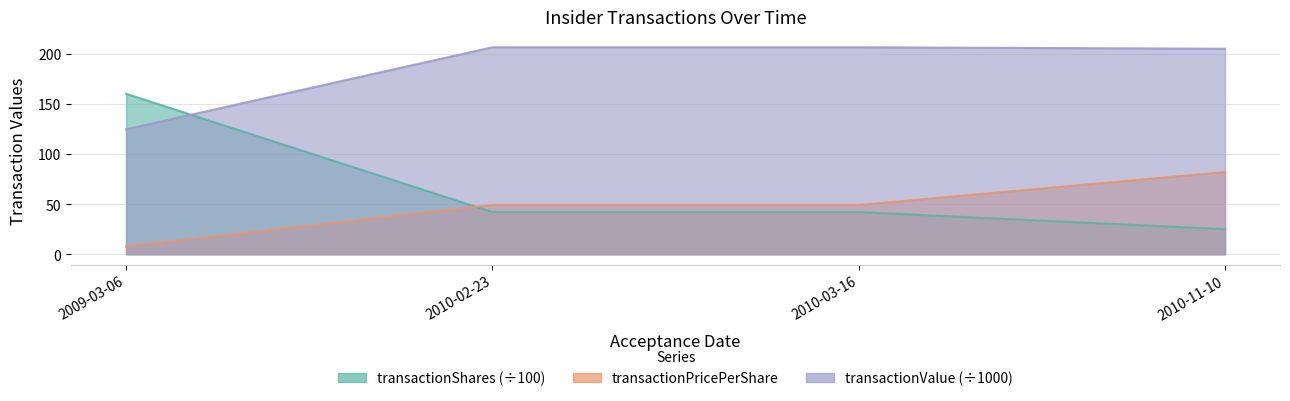

Does the chart display data point markers on the line(s)?

No